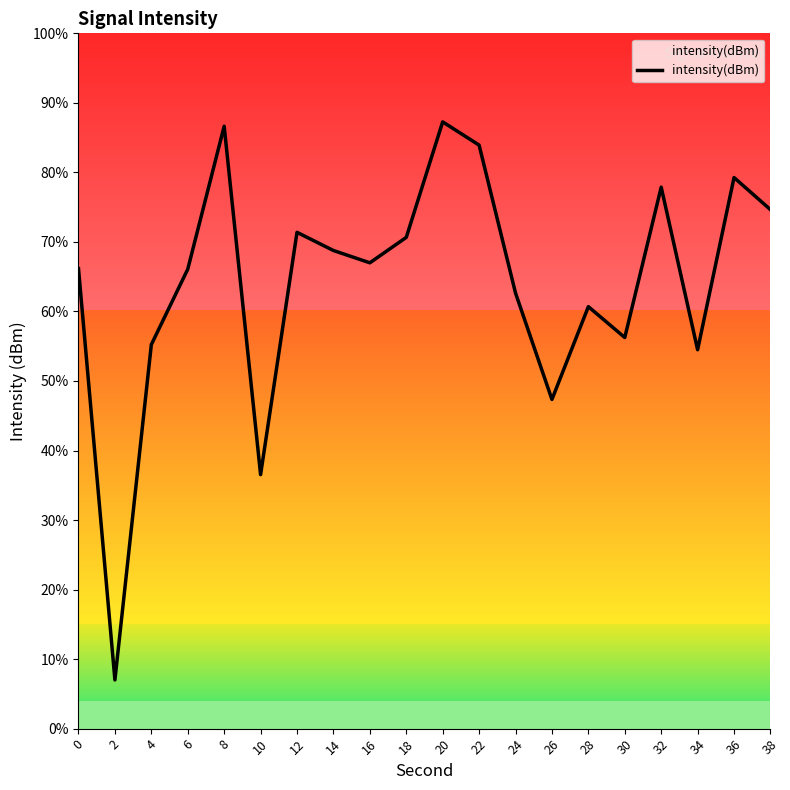

Is it true that the value at 34 is 54.5?

True